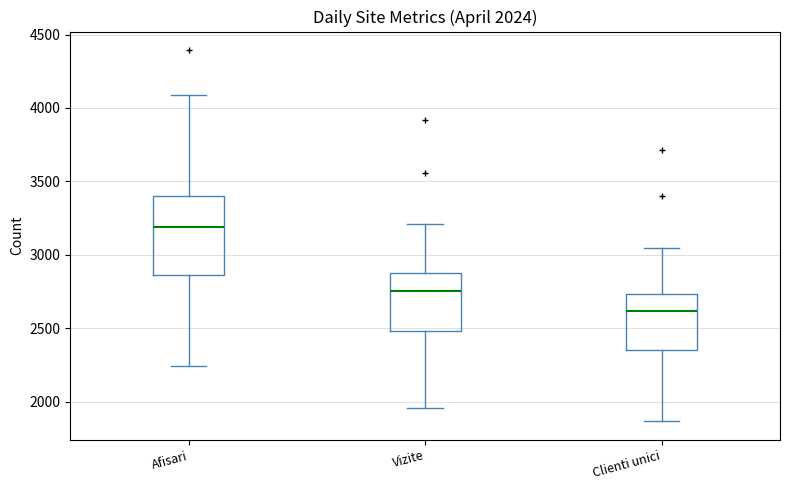

Which box has the lowest median line?

Clienti unici